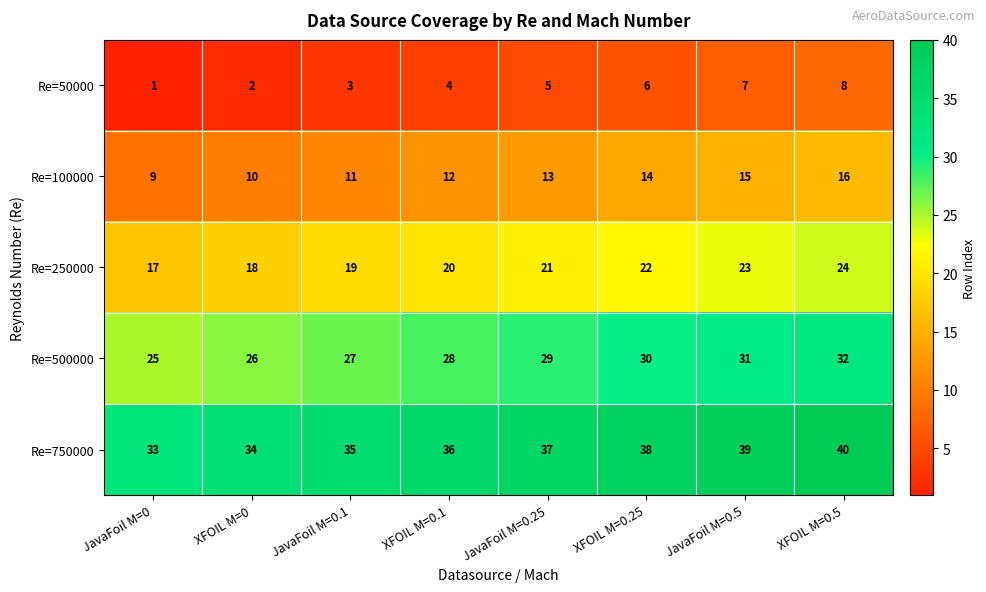

The Re=750000 series shows 60 at XFOIL M=0. True or false?

False